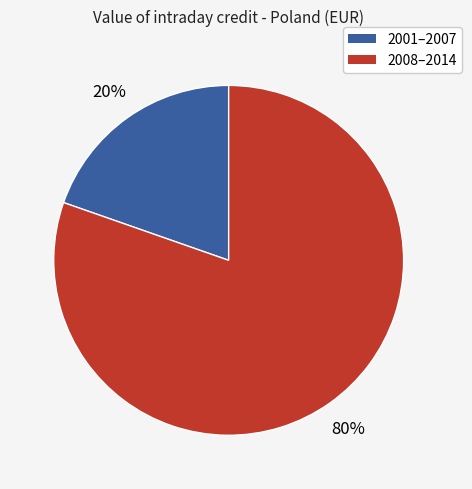

To the nearest percent, what is the average slice percentage?

50%